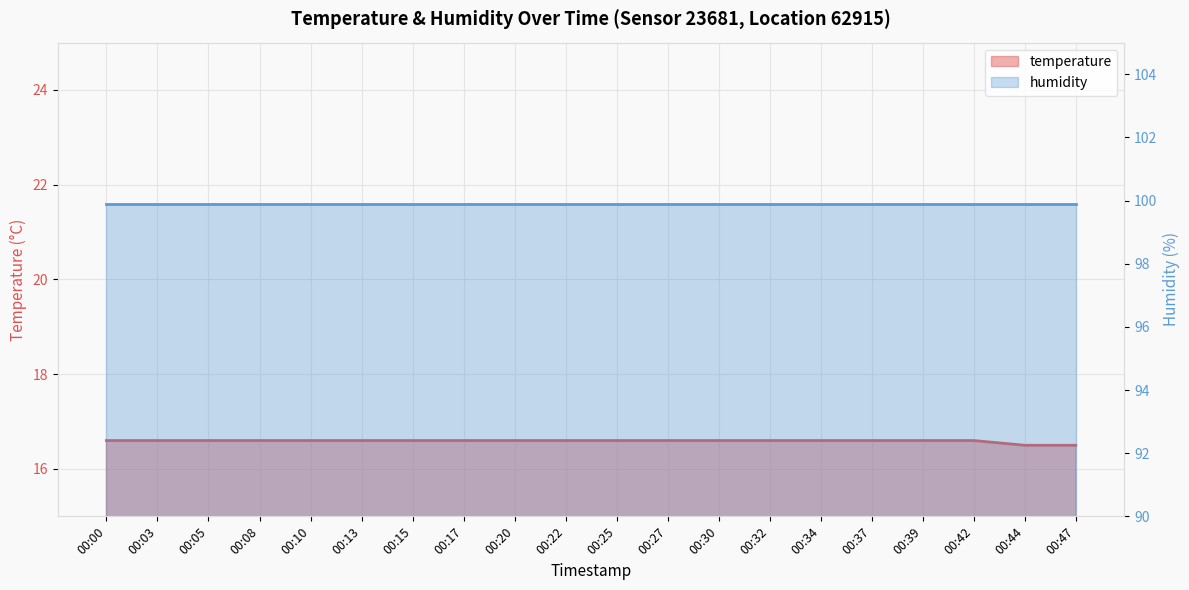

What is the value of the 5th point from the left?

16.6